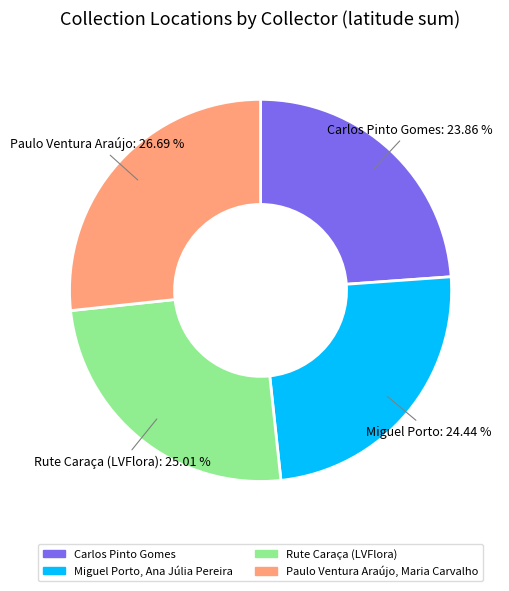

Count the number of slices in the pie.

4